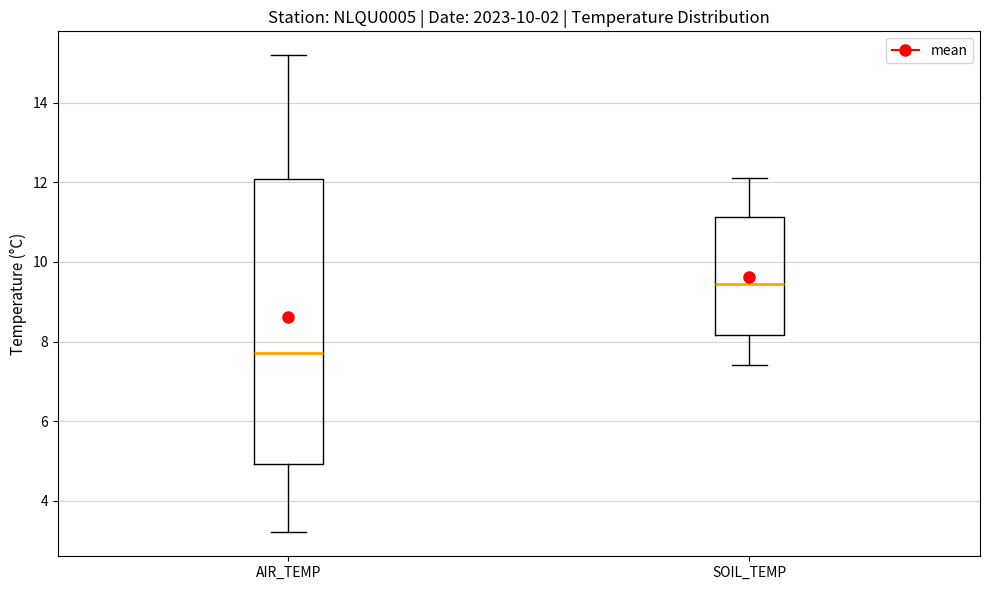

Which box is the tallest, from its lower edge to its upper edge?

AIR_TEMP